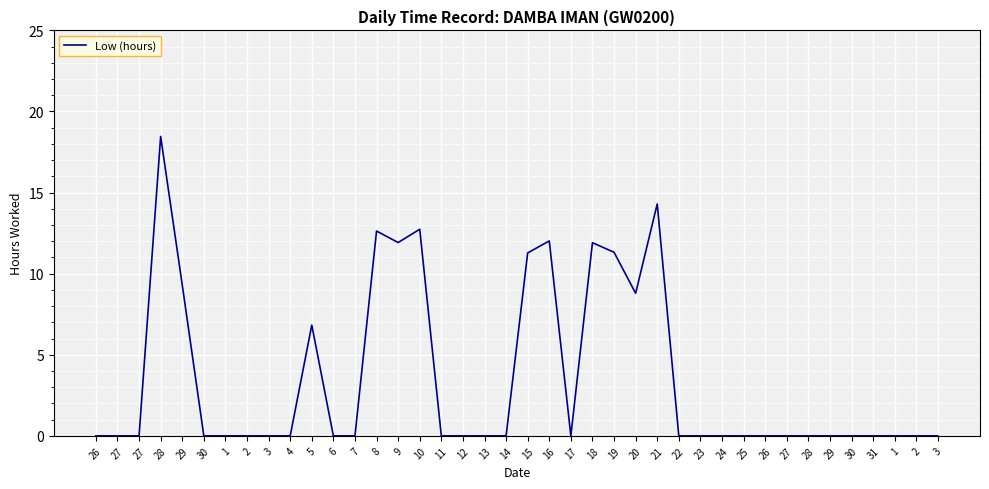

Is it true that the value at 22 is 0.0?

True